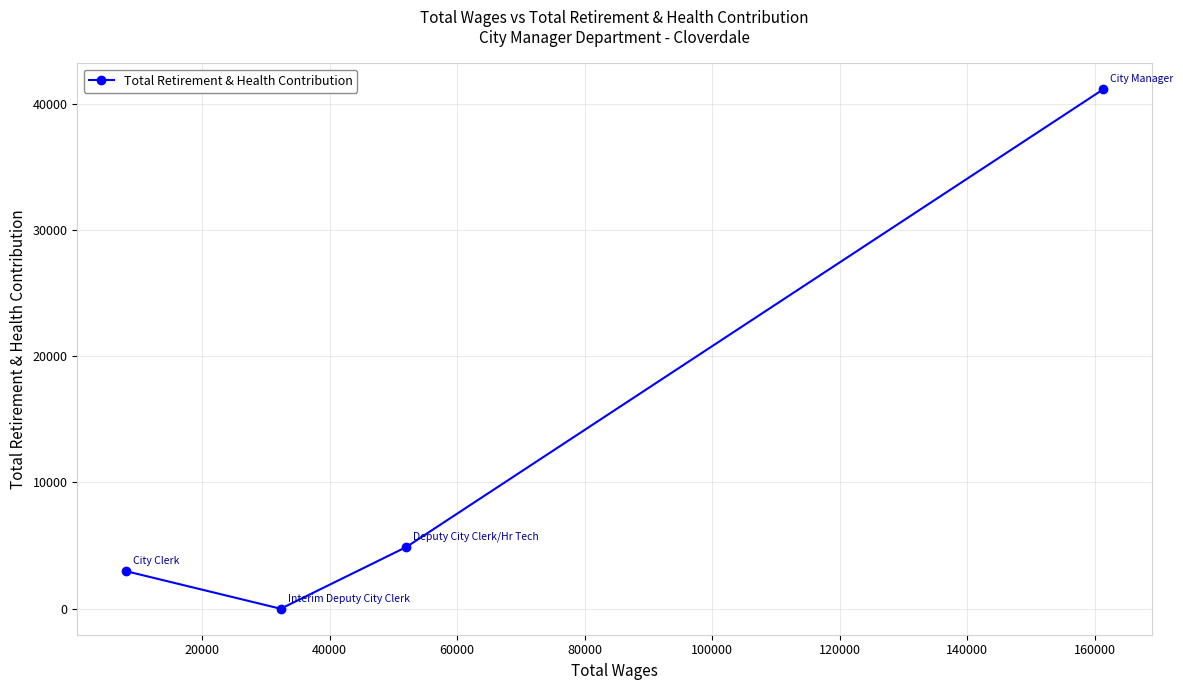

What is the sum of all values?

48988